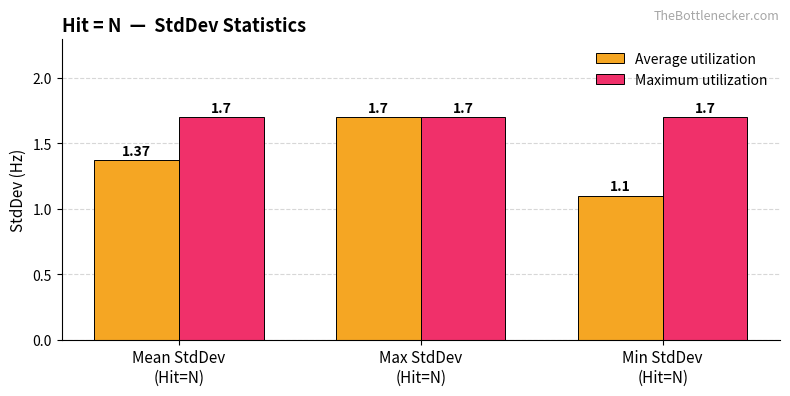

What is the sum of the Maximum utilization values at Min StdDev
(Hit=N) and Mean StdDev
(Hit=N)?

3.4